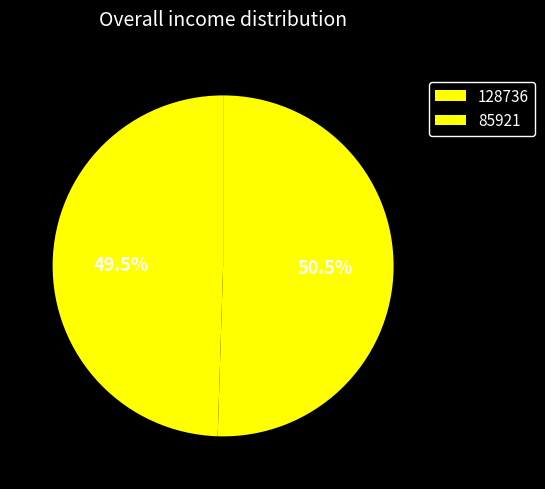

Do 128736 and 85921 together represent more than half of the pie?

Yes